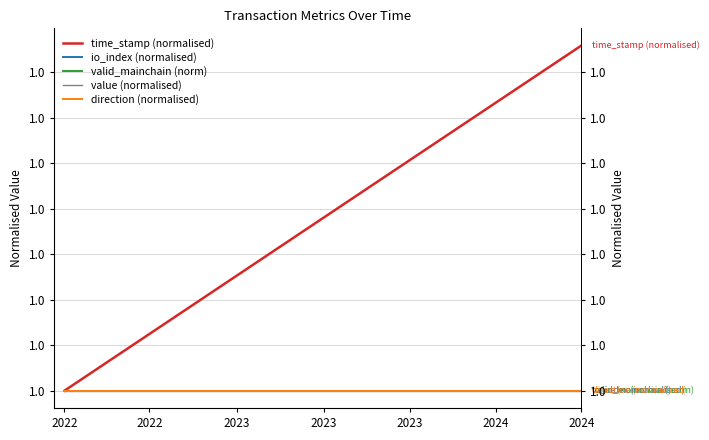

What is the minimum value for io_index (normalised)?

1.0